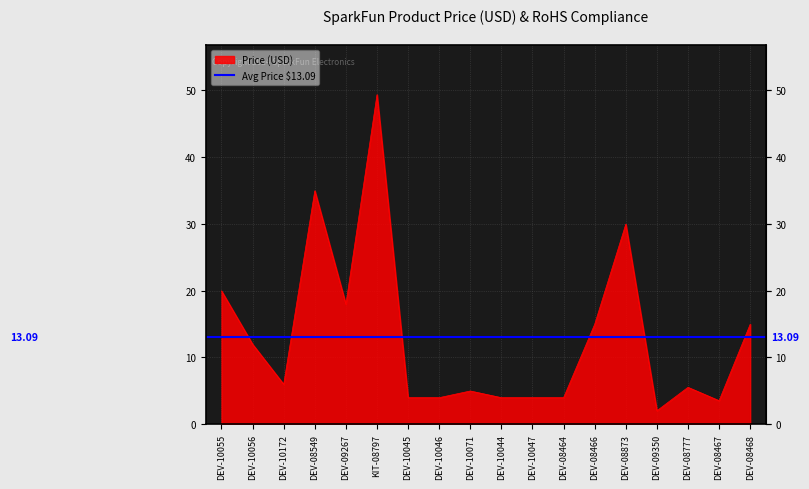

True or false: the data has more than 1 interior local peaks.

True